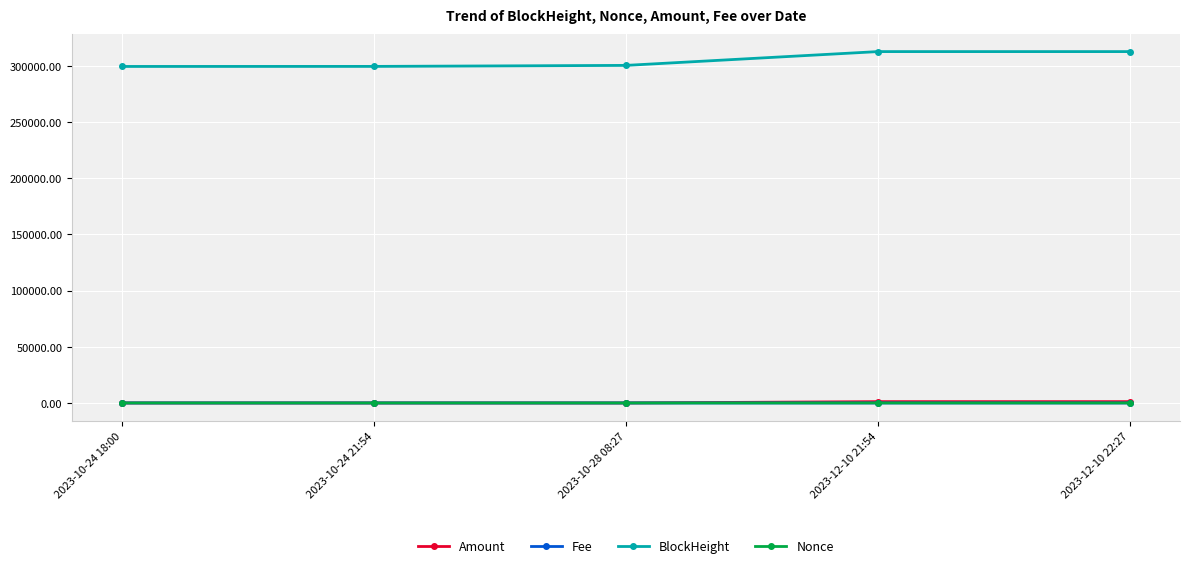

At how many categories does at least one series exceed 283722?

5